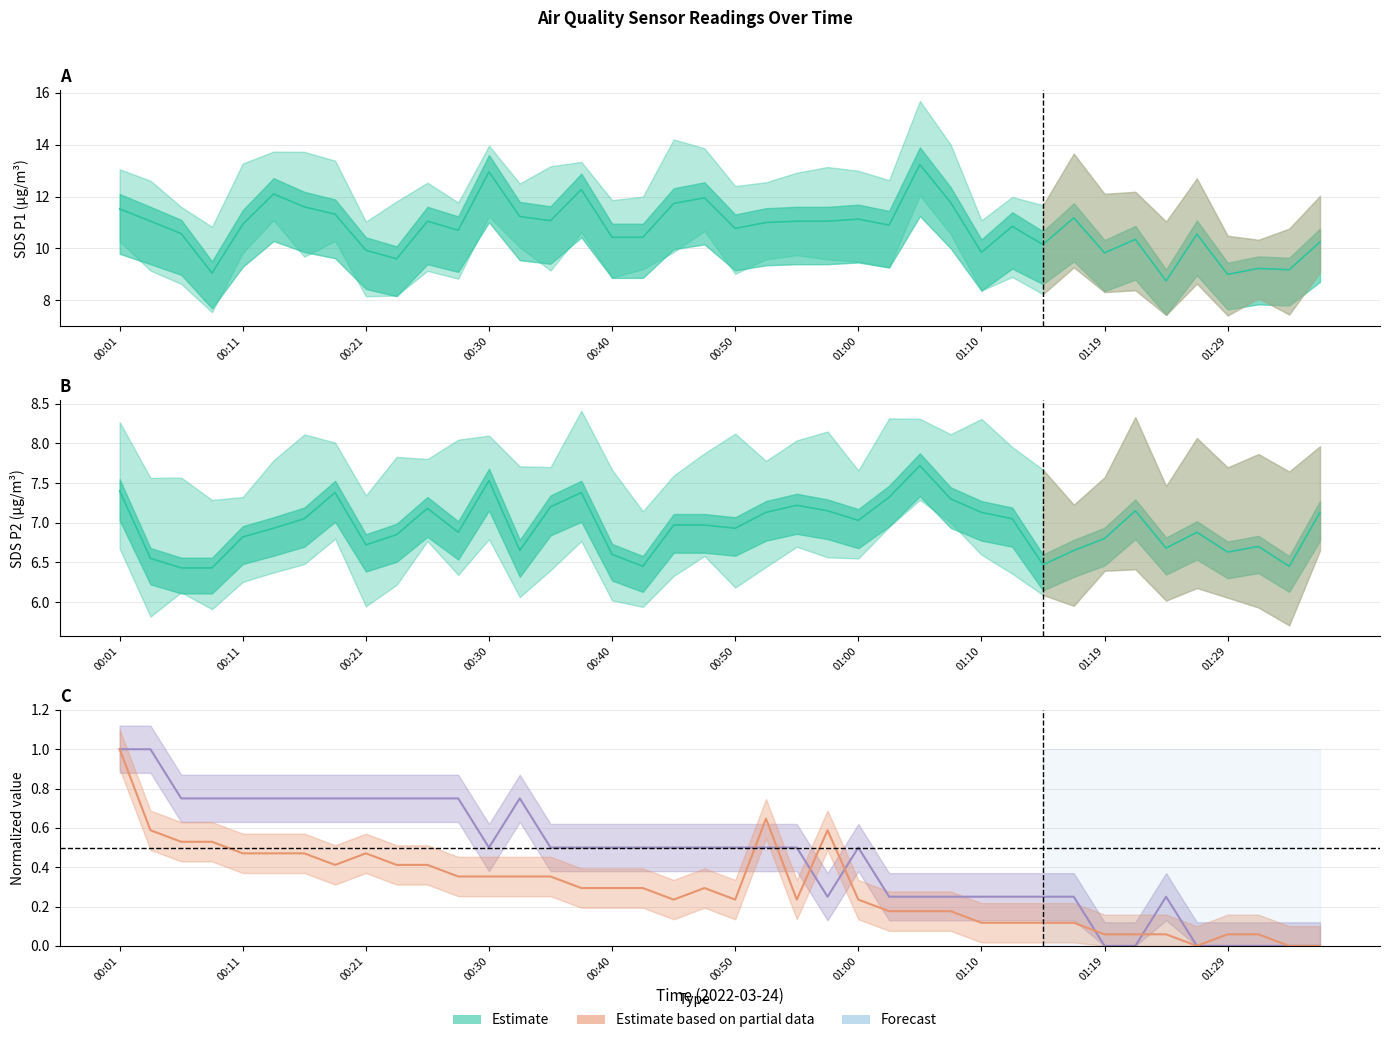

Reading right to left, list all the values displayed in this chart.

SDS_P1: 01:36=10.2	01:34=9.2	01:32=9.2	01:29=9.0	01:27=10.6	01:24=8.8	01:22=10.3	01:19=9.8	01:17=11.2	01:14=10.2	01:12=10.8	01:10=9.8	01:07=11.8	01:05=13.2	01:02=10.9	01:00=11.1	00:57=11.1	00:55=11.1	00:52=11.0	00:50=10.8	00:47=11.9	00:45=11.7	00:42=10.4	00:40=10.4	00:38=12.3	00:35=11.1	00:33=11.2	00:30=12.9	00:28=10.7	00:25=11.1	00:23=9.6	00:21=9.9	00:18=11.3	00:16=11.6	00:13=12.1	00:11=10.9	00:08=9.1	00:06=10.6	00:04=11.1	00:01=11.5
SDS_P2: 01:36=7.1	01:34=6.5	01:32=6.7	01:29=6.6	01:27=6.9	01:24=6.7	01:22=7.2	01:19=6.8	01:17=6.7	01:14=6.5	01:12=7.0	01:10=7.1	01:07=7.3	01:05=7.7	01:02=7.3	01:00=7.0	00:57=7.2	00:55=7.2	00:52=7.1	00:50=6.9	00:47=7.0	00:45=7.0	00:42=6.5	00:40=6.6	00:38=7.4	00:35=7.2	00:33=6.7	00:30=7.5	00:28=6.9	00:25=7.2	00:23=6.8	00:21=6.7	00:18=7.4	00:16=7.0	00:13=6.9	00:11=6.8	00:08=6.4	00:06=6.4	00:04=6.5	00:01=7.4
Temp: 01:36=0.0	01:34=0.0	01:32=0.0	01:29=0.0	01:27=0.0	01:24=0.3	01:22=0.0	01:19=0.0	01:17=0.3	01:14=0.3	01:12=0.3	01:10=0.3	01:07=0.3	01:05=0.3	01:02=0.3	01:00=0.5	00:57=0.3	00:55=0.5	00:52=0.5	00:50=0.5	00:47=0.5	00:45=0.5	00:42=0.5	00:40=0.5	00:38=0.5	00:35=0.5	00:33=0.8	00:30=0.5	00:28=0.8	00:25=0.8	00:23=0.8	00:21=0.8	00:18=0.8	00:16=0.8	00:13=0.8	00:11=0.8	00:08=0.8	00:06=0.8	00:04=1.0	00:01=1.0
Humidity: 01:36=0.0	01:34=0.0	01:32=0.1	01:29=0.1	01:27=0.0	01:24=0.1	01:22=0.1	01:19=0.1	01:17=0.1	01:14=0.1	01:12=0.1	01:10=0.1	01:07=0.2	01:05=0.2	01:02=0.2	01:00=0.2	00:57=0.6	00:55=0.2	00:52=0.6	00:50=0.2	00:47=0.3	00:45=0.2	00:42=0.3	00:40=0.3	00:38=0.3	00:35=0.4	00:33=0.4	00:30=0.4	00:28=0.4	00:25=0.4	00:23=0.4	00:21=0.5	00:18=0.4	00:16=0.5	00:13=0.5	00:11=0.5	00:08=0.5	00:06=0.5	00:04=0.6	00:01=1.0